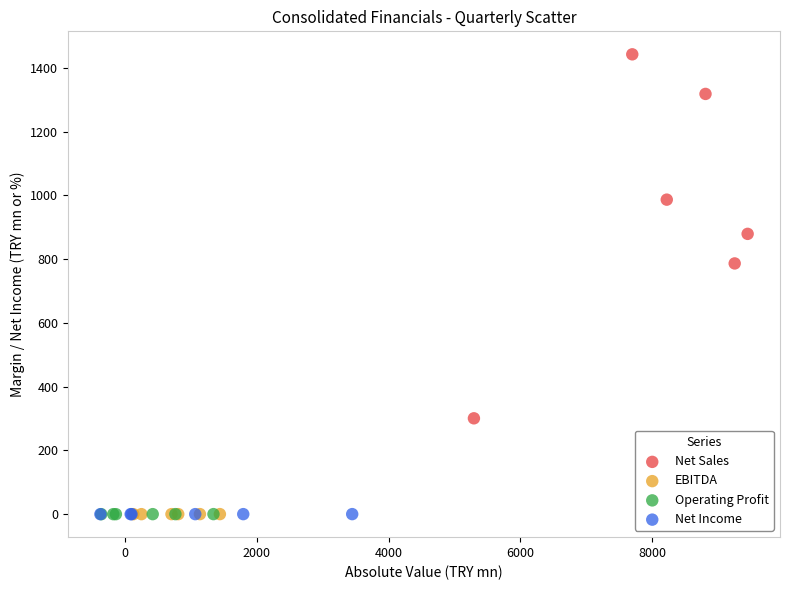

Which series contains the highest Y value?

Net Sales